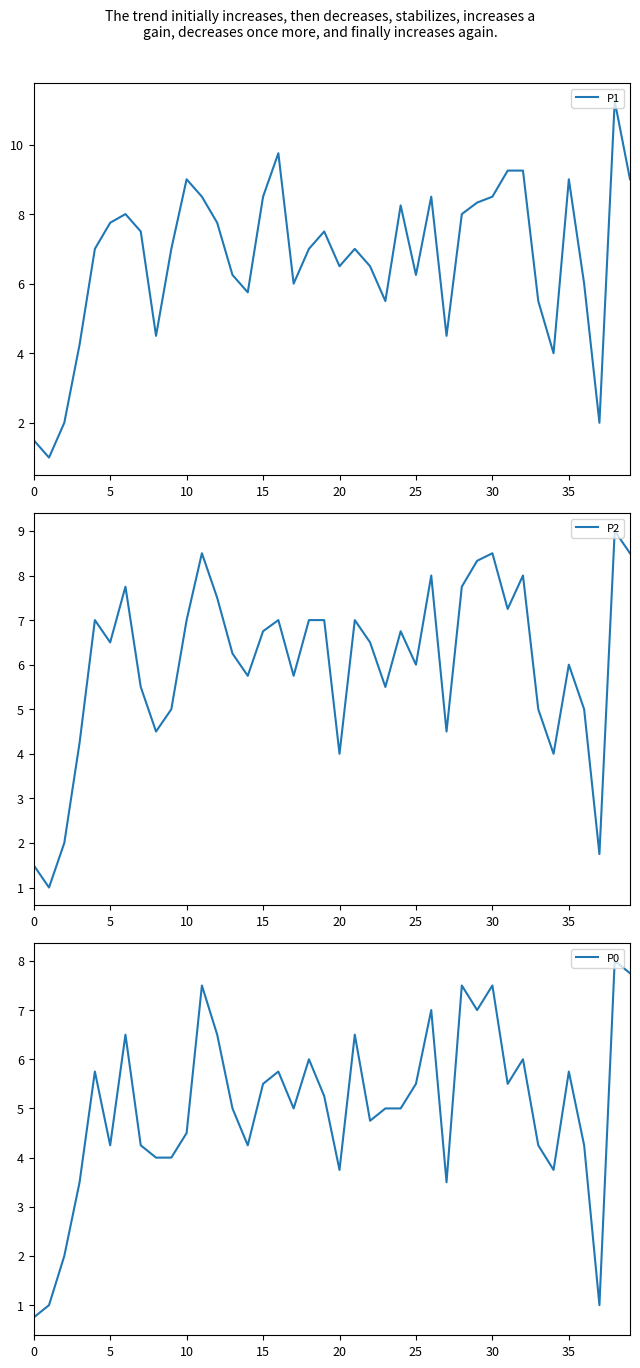

Which series has the largest total across all categories?

P1